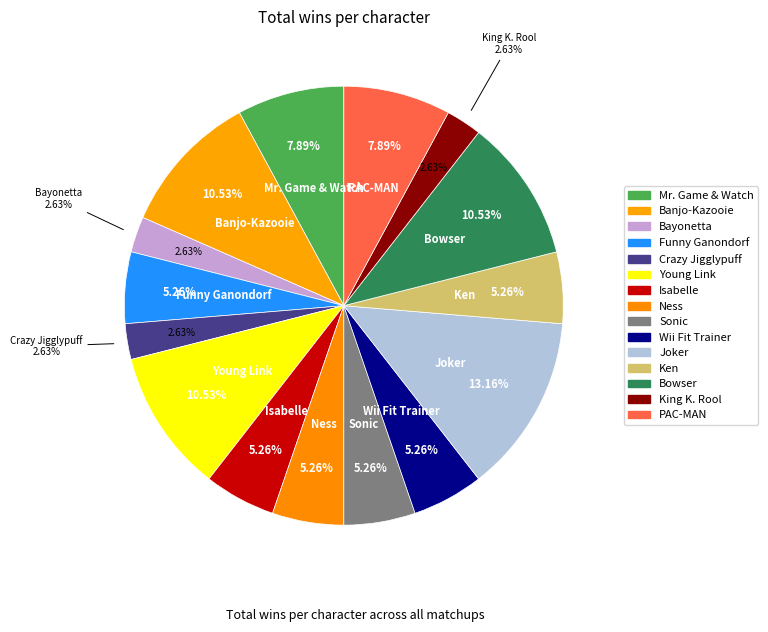

Rank the categories by value from highest to lowest.

Joker, Banjo-Kazooie, Young Link, Bowser, Mr. Game & Watch, PAC-MAN, Funny Ganondorf, Isabelle, Ness, Sonic, Wii Fit Trainer, Ken, Bayonetta, Crazy Jigglypuff, King K. Rool